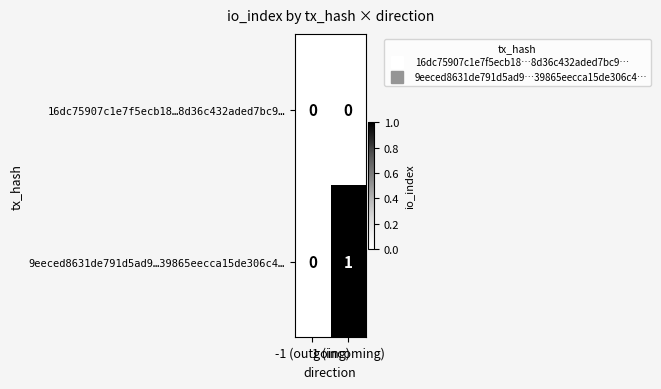

Which series has the largest range (max minus min)?

9eeced8631de791d5ad9…39865eecca15de306c4…